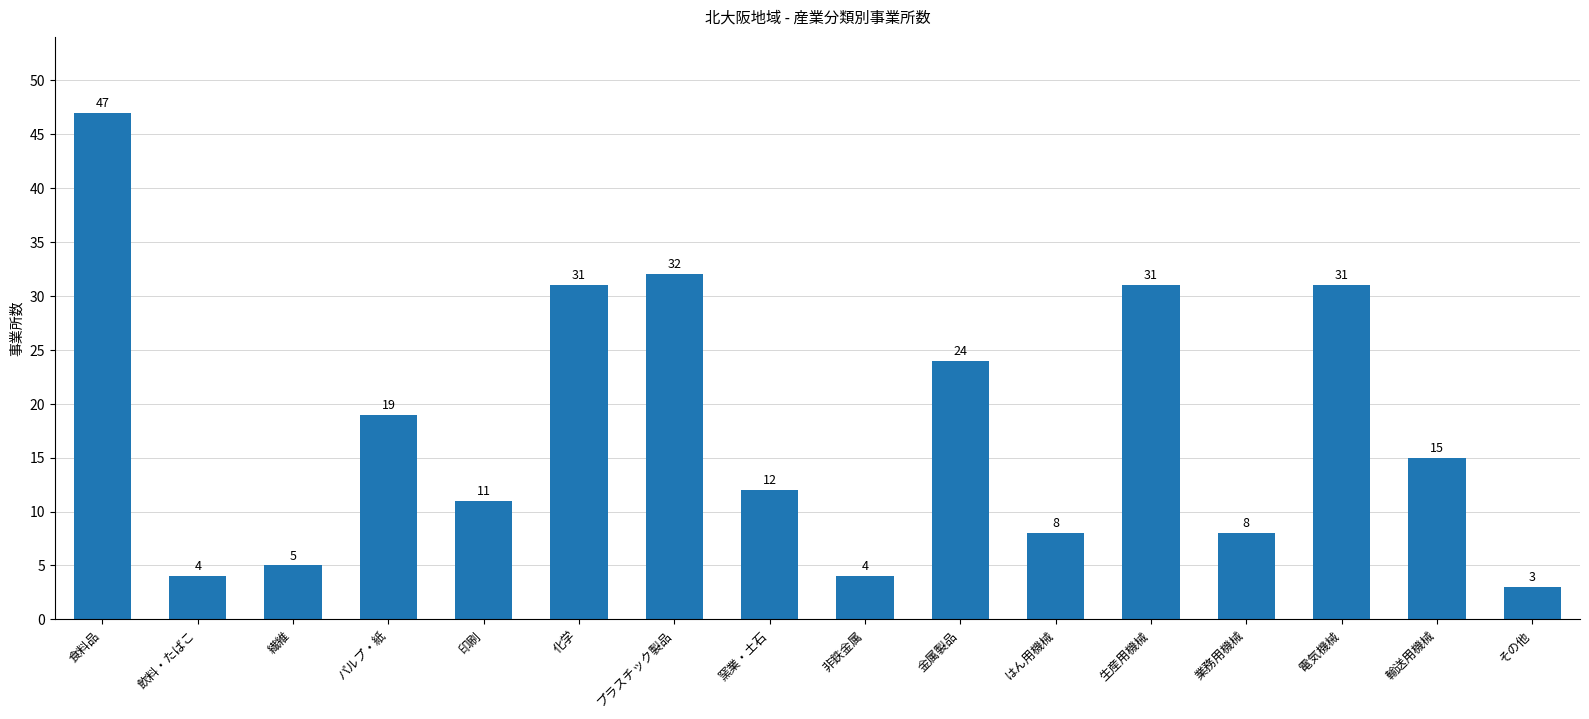

What is the label of the 4th bar from the left?

パルプ・紙